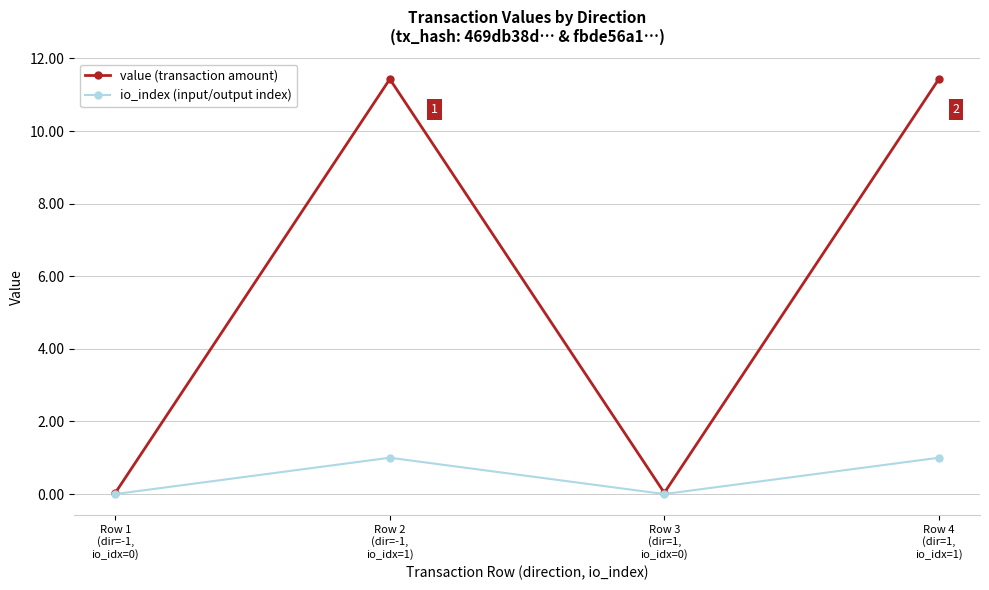

Which series has the largest total across all categories?

value (transaction amount)